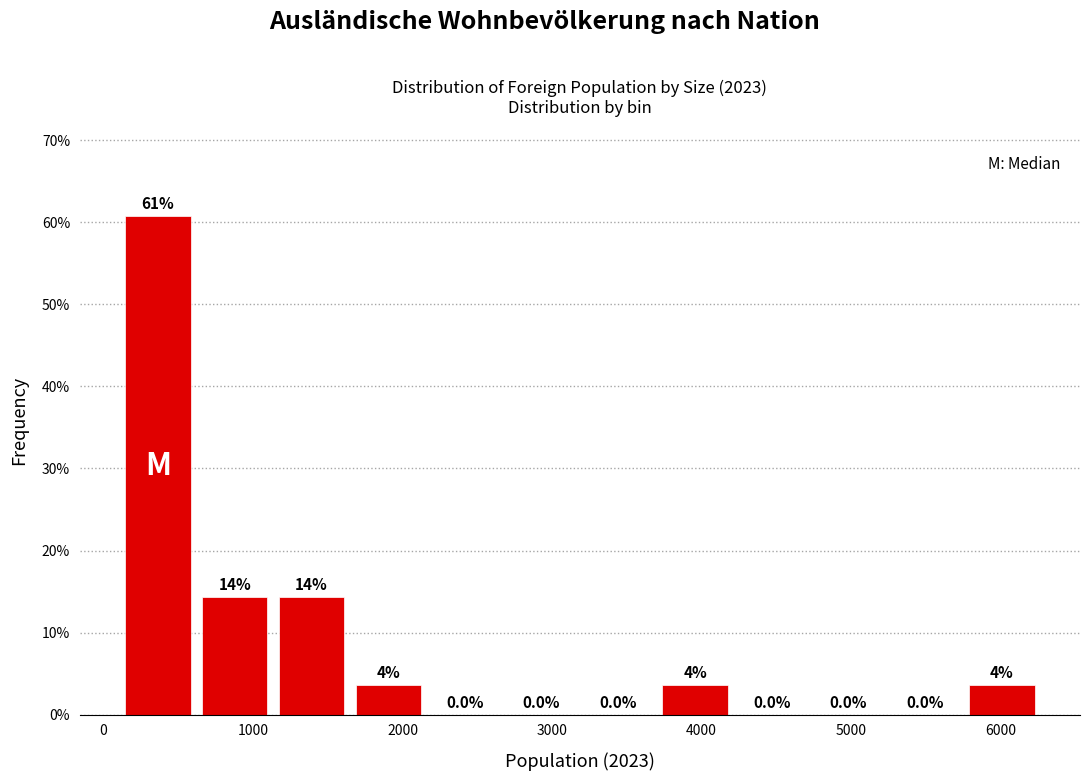

Which range on the x-axis has the tallest bar?

100 to 600